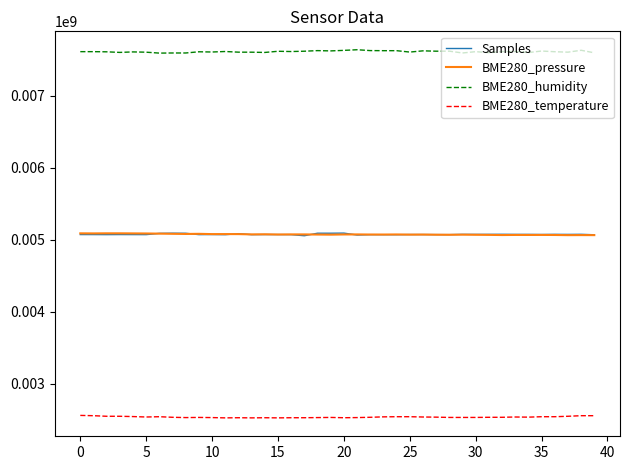

What is the smallest value displayed?

2525267.2